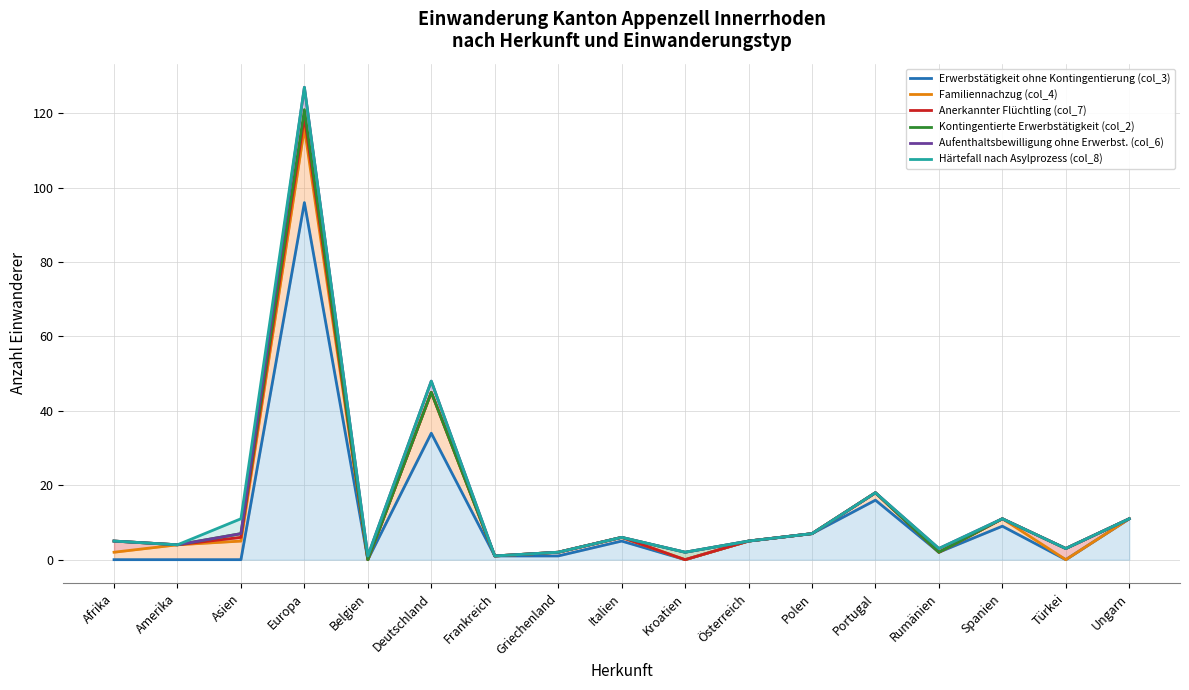

What is the label of the 5th point from the left?

Belgien